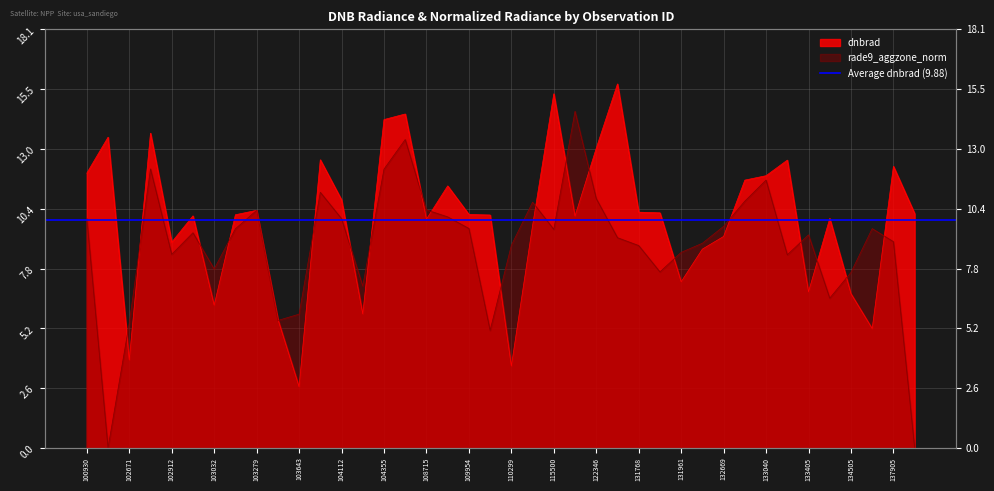

Is the value of dnbrad at 133040 greater than the value of rade9_aggzone_norm at 133405?

Yes